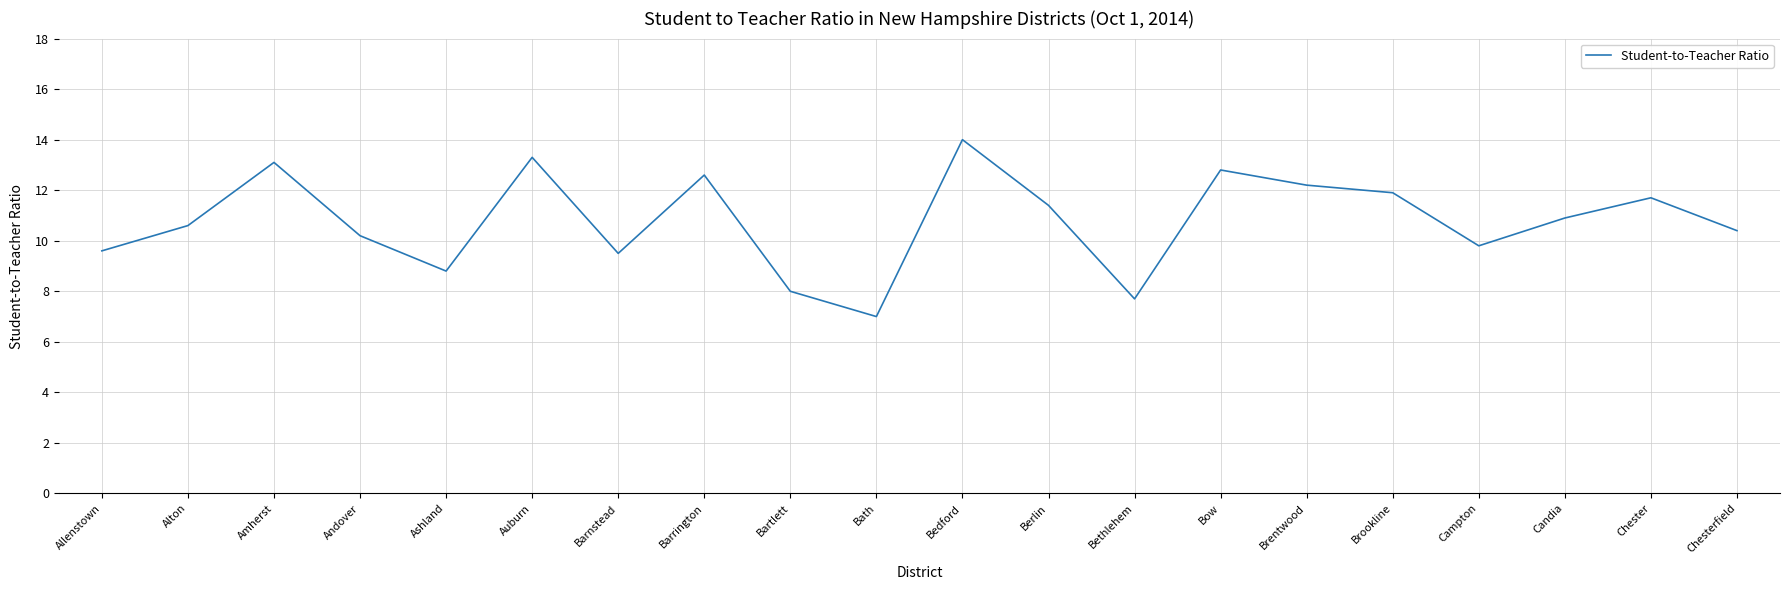

What value does the data have at Chesterfield?

10.4